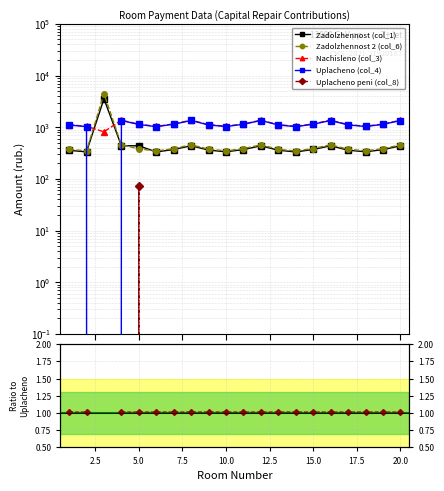

Is this an area chart (filled region under the line)?

No